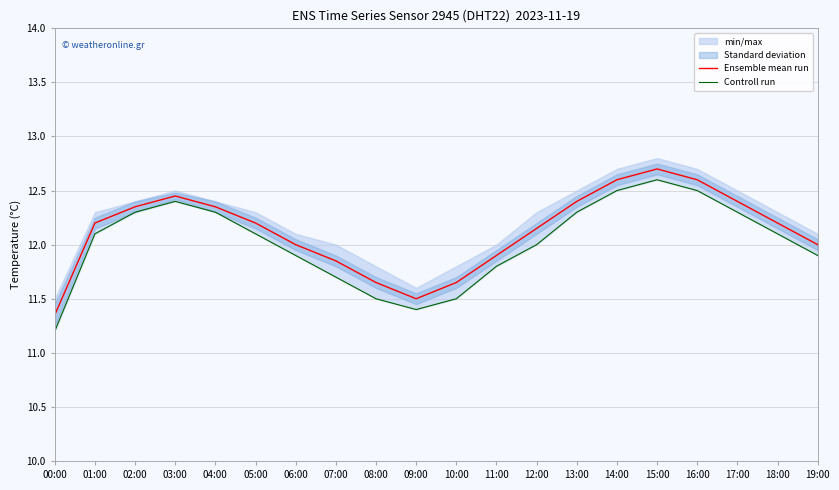

True or false: Ensemble mean run has more than 0 interior local peaks.

True